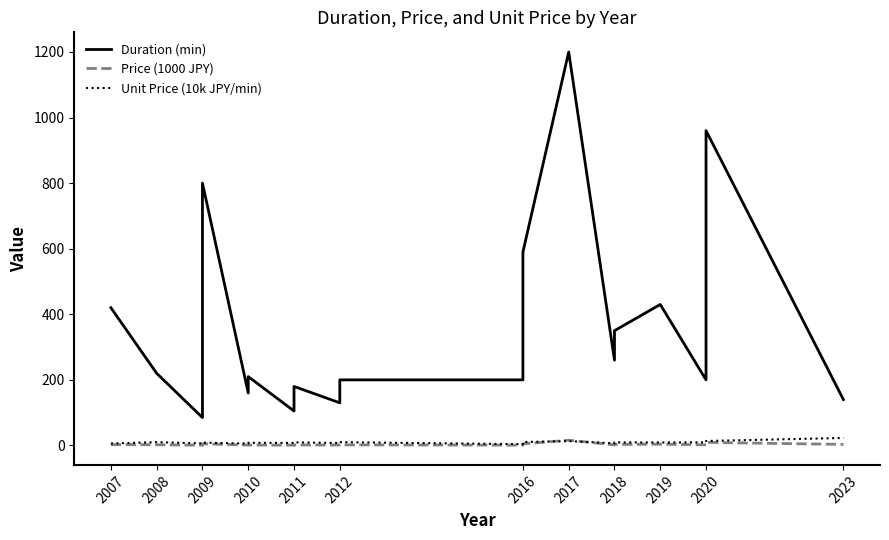

What is the smallest value displayed?

0.7